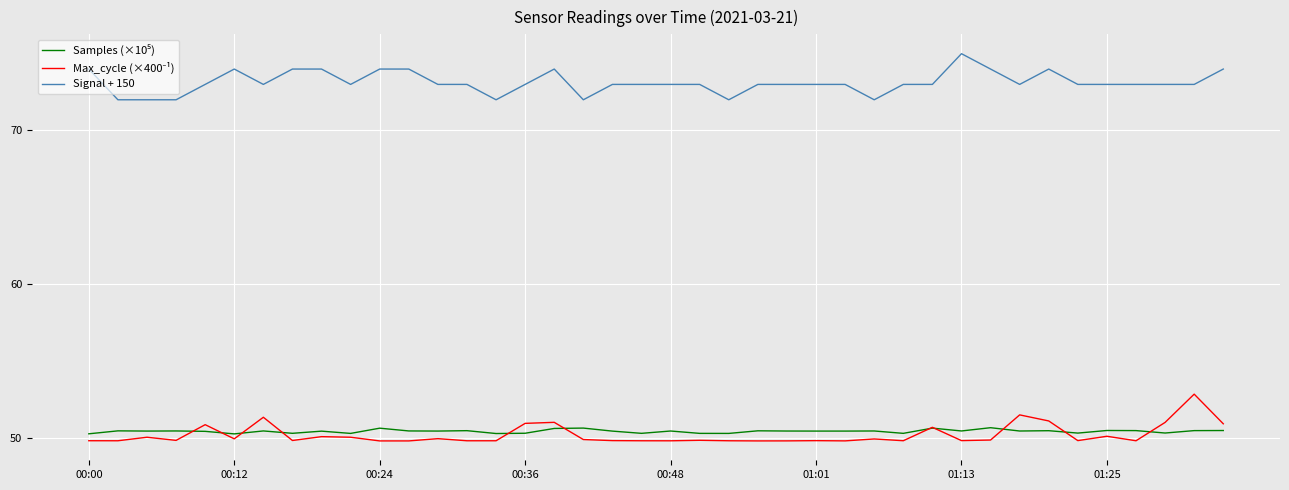

What is the minimum value shown in the chart?

49.8